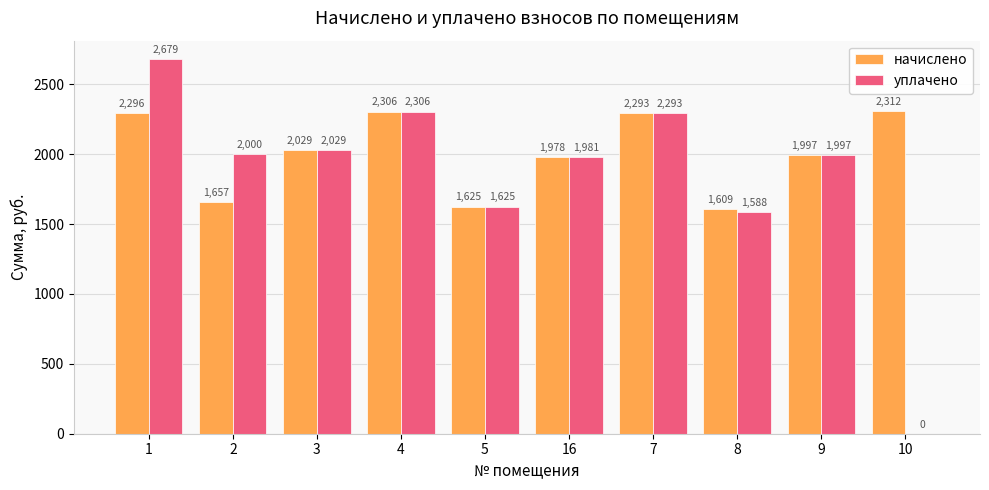

Is the value of уплачено at 1 greater than the value of начислено at 16?

Yes